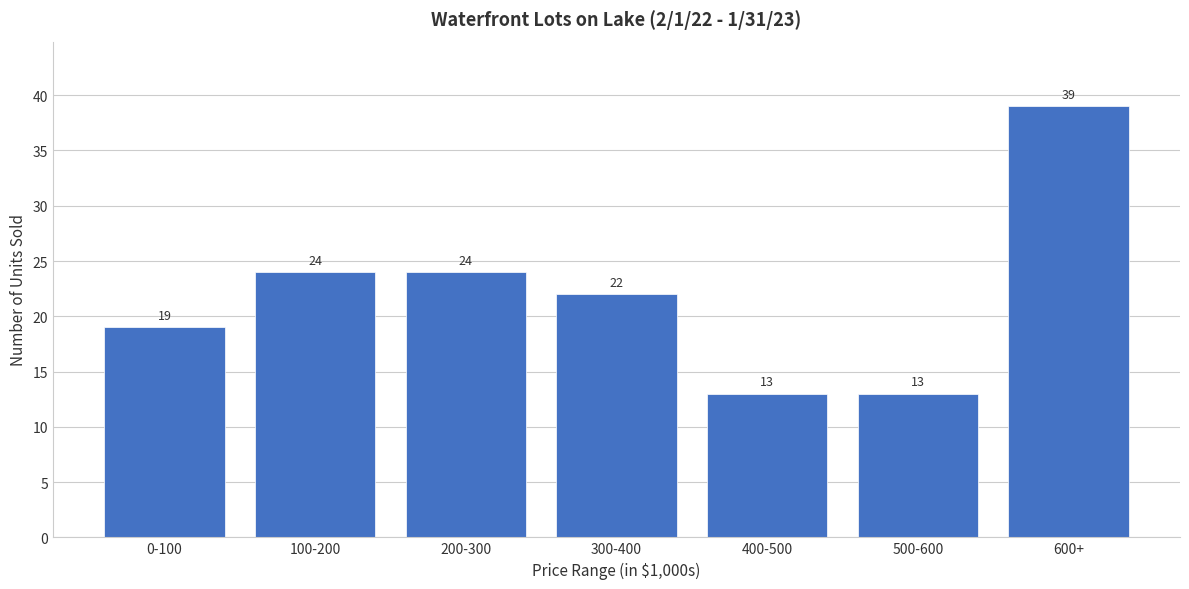

Reading left to right, what are all the values shown in this chart?

0-100=19	100-200=24	200-300=24	300-400=22	400-500=13	500-600=13	600+=39